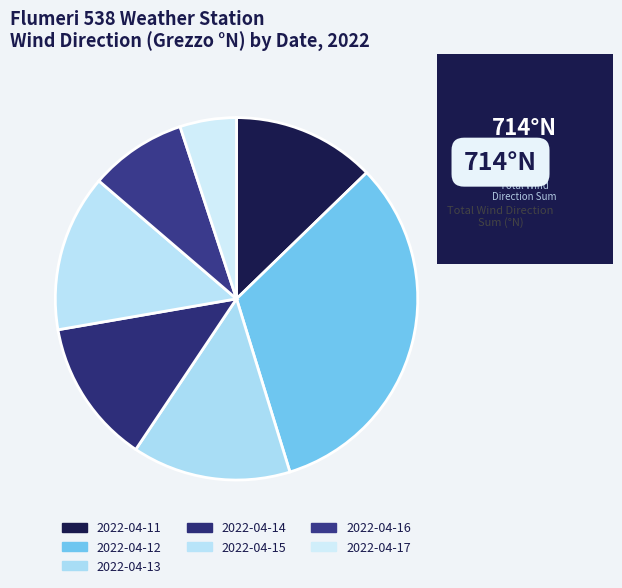

How many slices are in this pie chart?

7